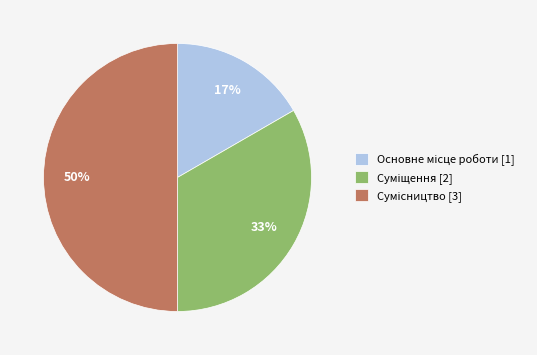

How many segments does this pie chart have?

3